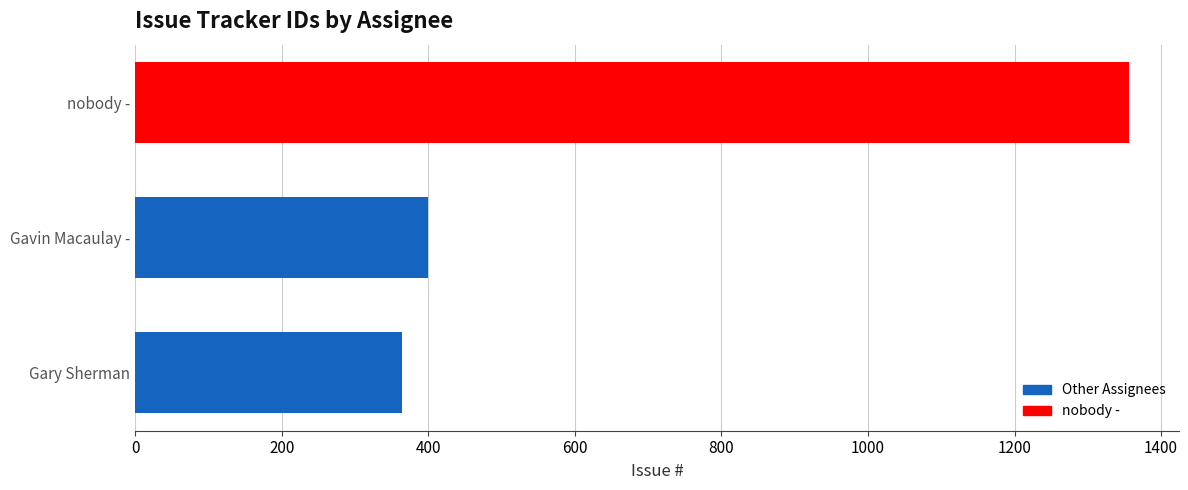

Which has a higher value, Gary Sherman or nobody -?

nobody -